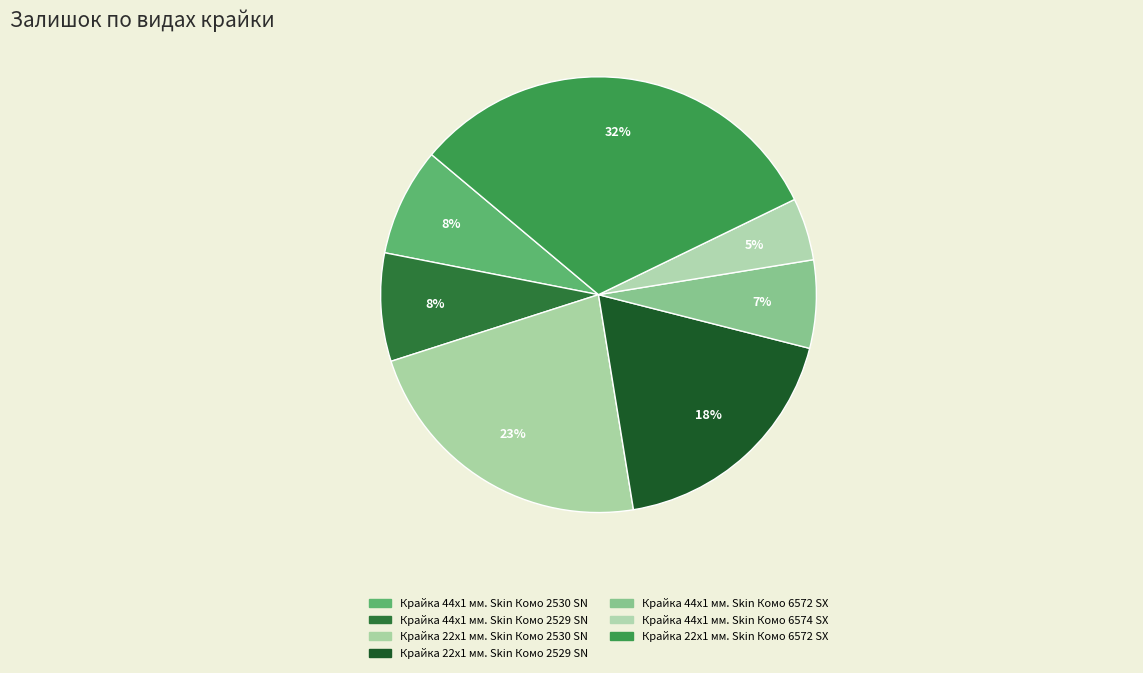

True or false: Крайка 44x1 мм. Skin Комо 2530 SN accounts for 8% of the total.

True